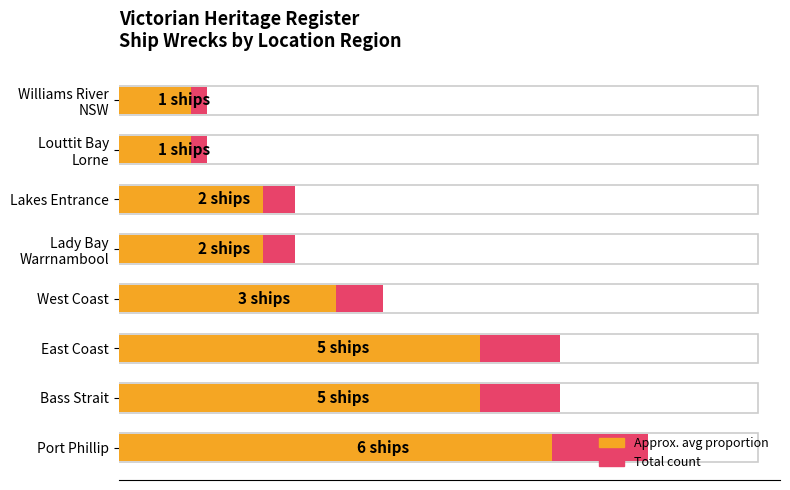

Is it true that ~82% of count equals 0.5 at West Coast?

False